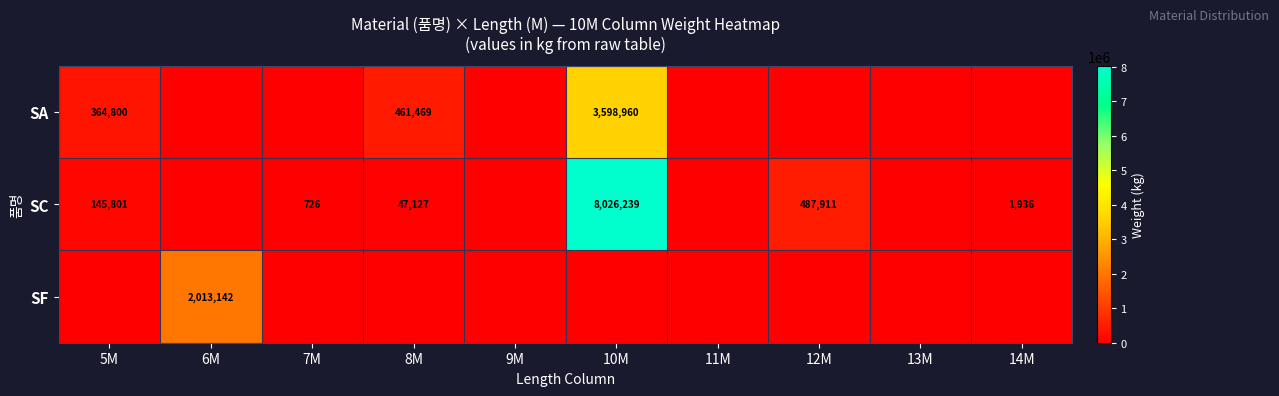

Count the number of categories in the chart.

10